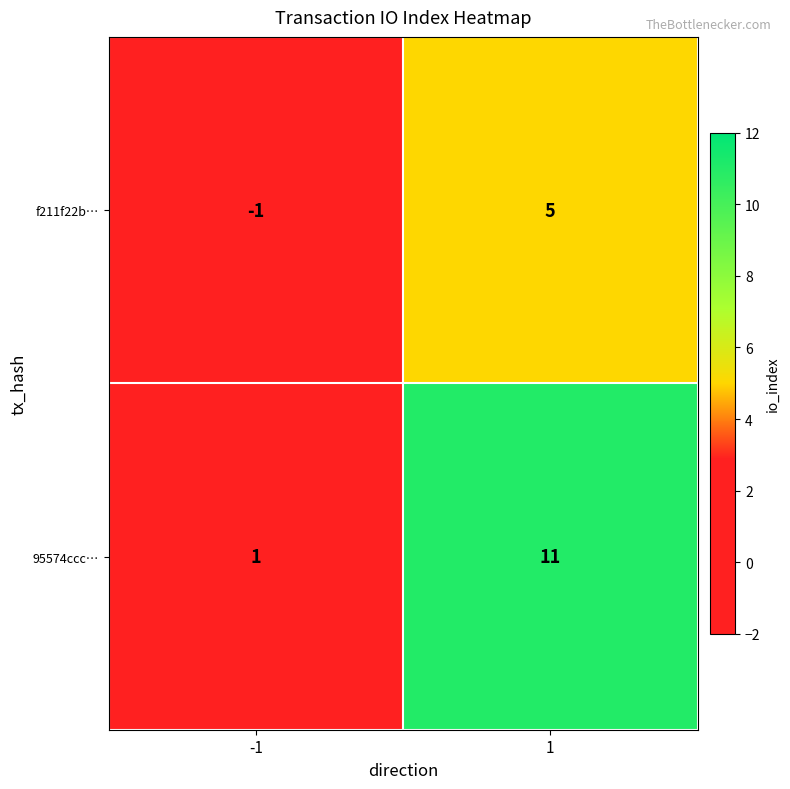

Which series changed the most between -1 and 1?

95574ccc…